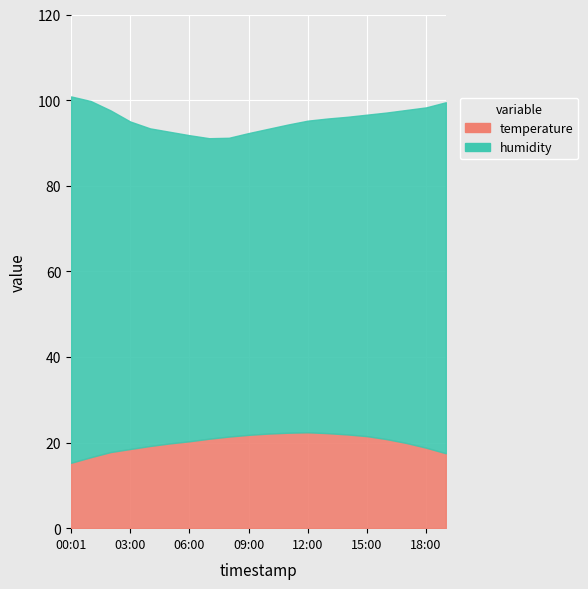

Which category has the lowest value across all series?

00:01